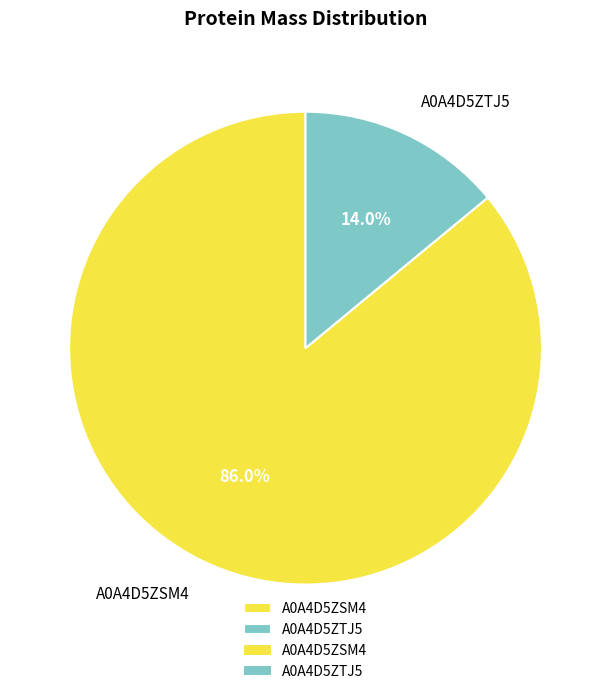

Which slice is the largest?

A0A4D5ZSM4